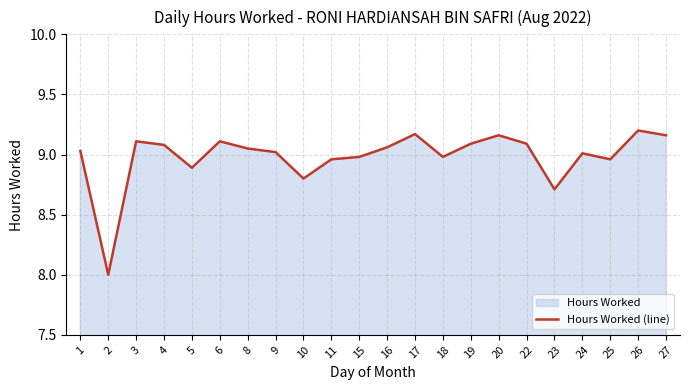

True or false: there are more than 2 points higher than both neighbors.

True